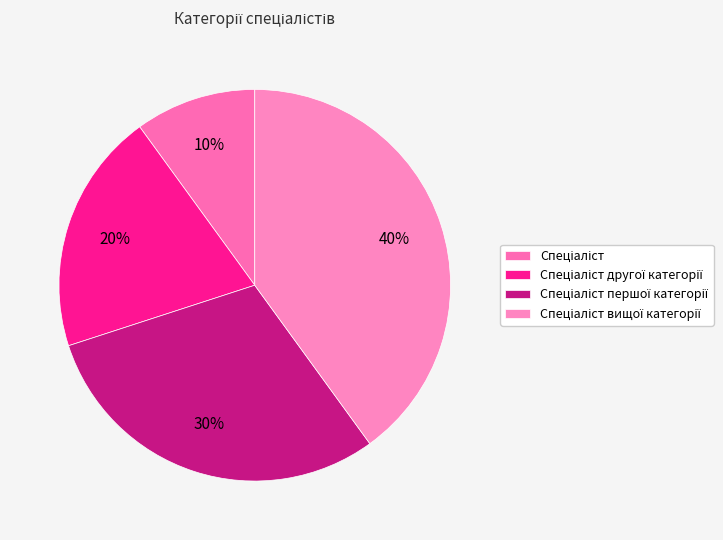

How many slices are in this pie chart?

4